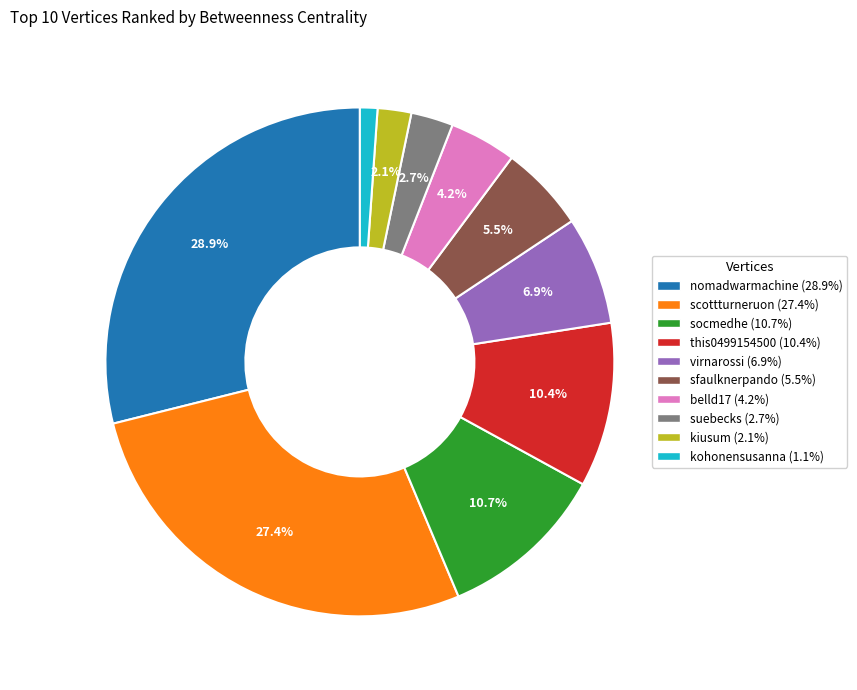

How many slices are in this pie chart?

10